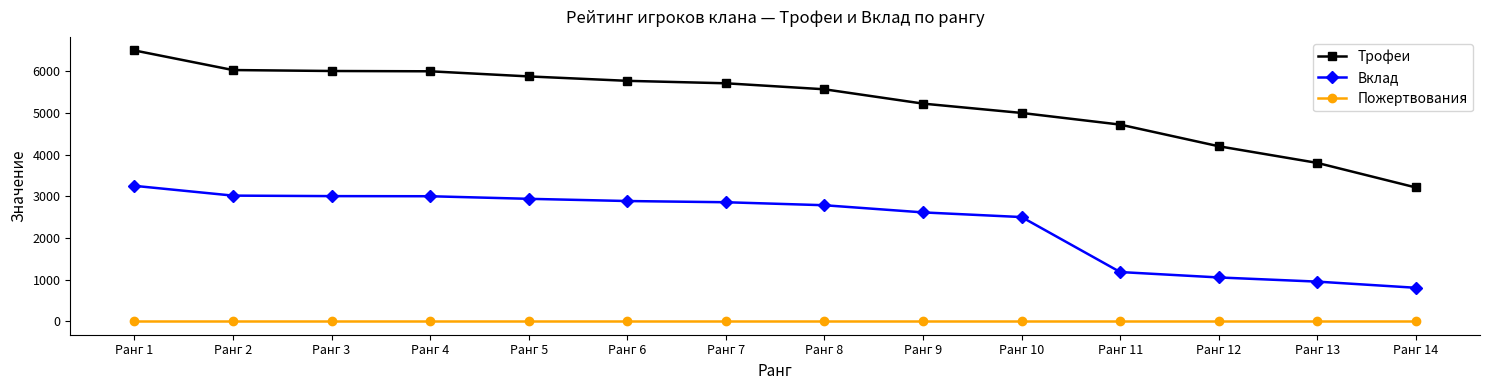

True or false: Трофеи and Пожертвования intersect in this chart.

False